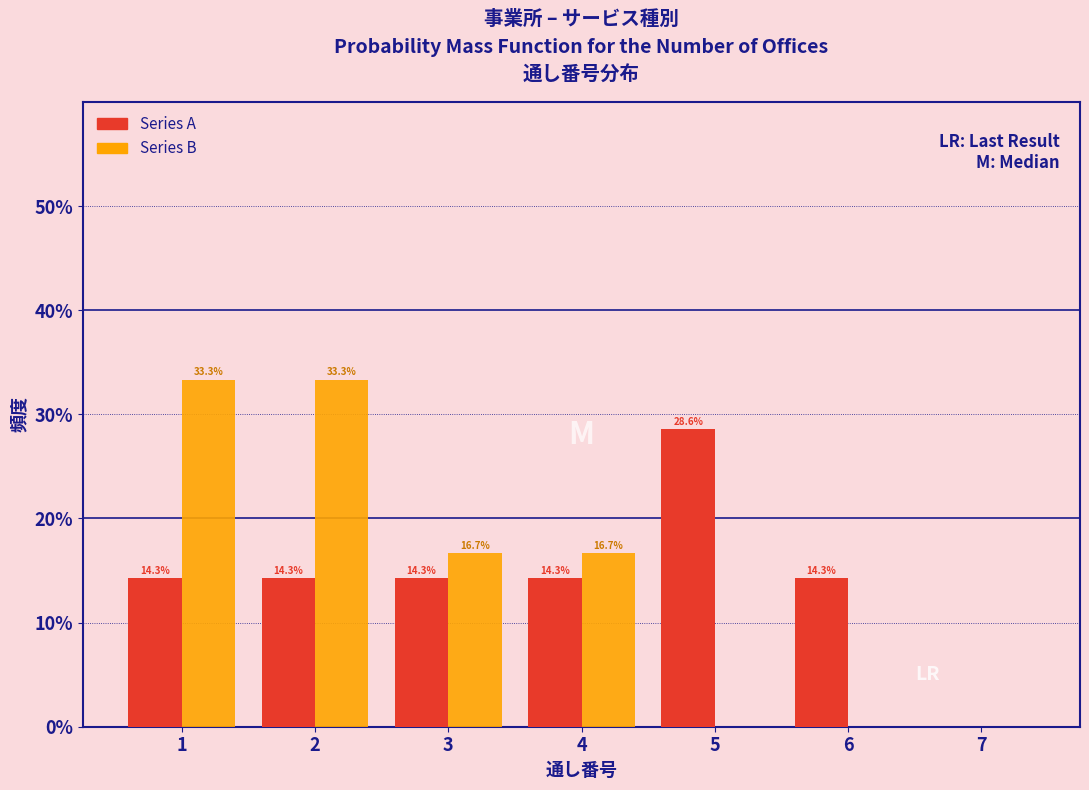

In the Series A series, which range on the x-axis has the tallest bar?

4.5 to 5.5